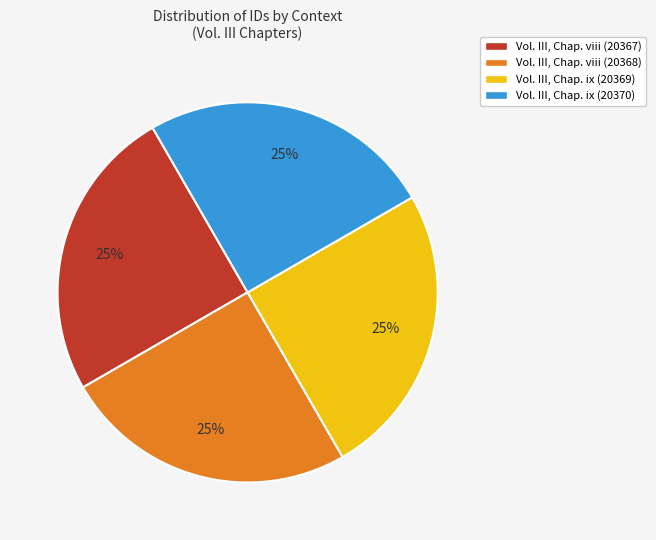

The Vol. III, Chap. viii (20367) slice represents 38% of the pie. True or false?

False